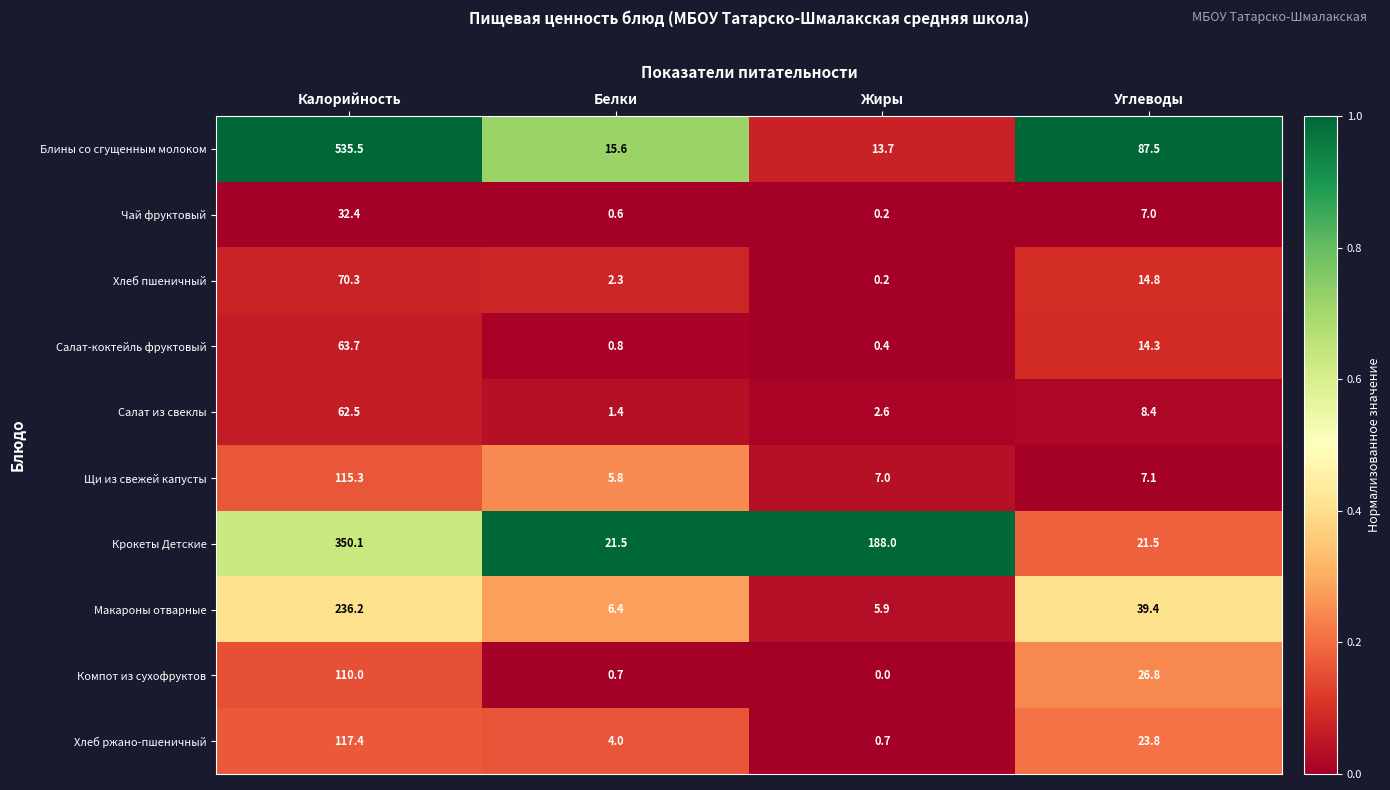

List the series in order of their peak value, highest first.

Блины со сгущенным молоком, Крокеты Детские, Макароны отварные, Хлеб ржано-пшеничный, Щи из свежей капусты, Компот из сухофруктов, Хлеб пшеничный, Салат-коктейль фруктовый, Салат из свеклы, Чай фруктовый